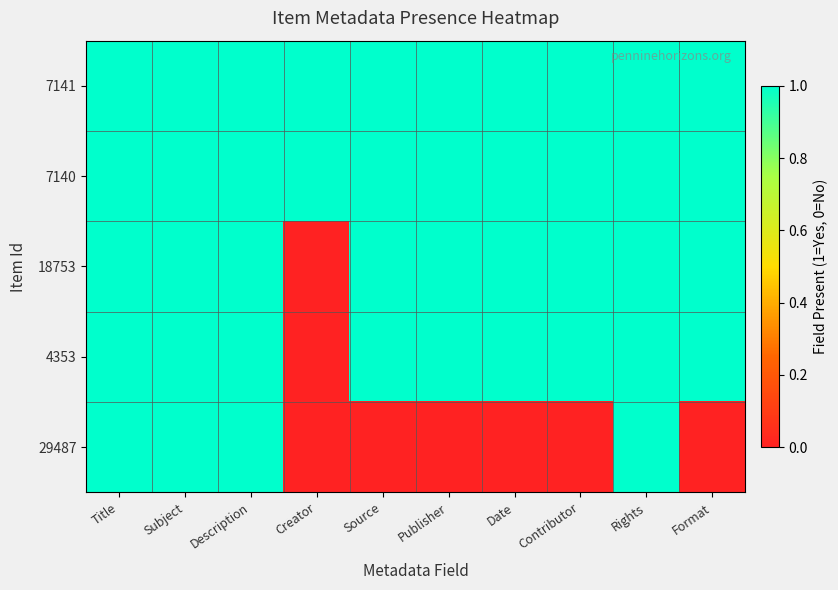

Reading left to right, list all the values displayed in this chart.

7141: Title=1	Subject=1	Description=1	Creator=1	Source=1	Publisher=1	Date=1	Contributor=1	Rights=1	Format=1
7140: Title=1	Subject=1	Description=1	Creator=1	Source=1	Publisher=1	Date=1	Contributor=1	Rights=1	Format=1
18753: Title=1	Subject=1	Description=1	Creator=0	Source=1	Publisher=1	Date=1	Contributor=1	Rights=1	Format=1
4353: Title=1	Subject=1	Description=1	Creator=0	Source=1	Publisher=1	Date=1	Contributor=1	Rights=1	Format=1
29487: Title=1	Subject=1	Description=1	Creator=0	Source=0	Publisher=0	Date=0	Contributor=0	Rights=1	Format=0